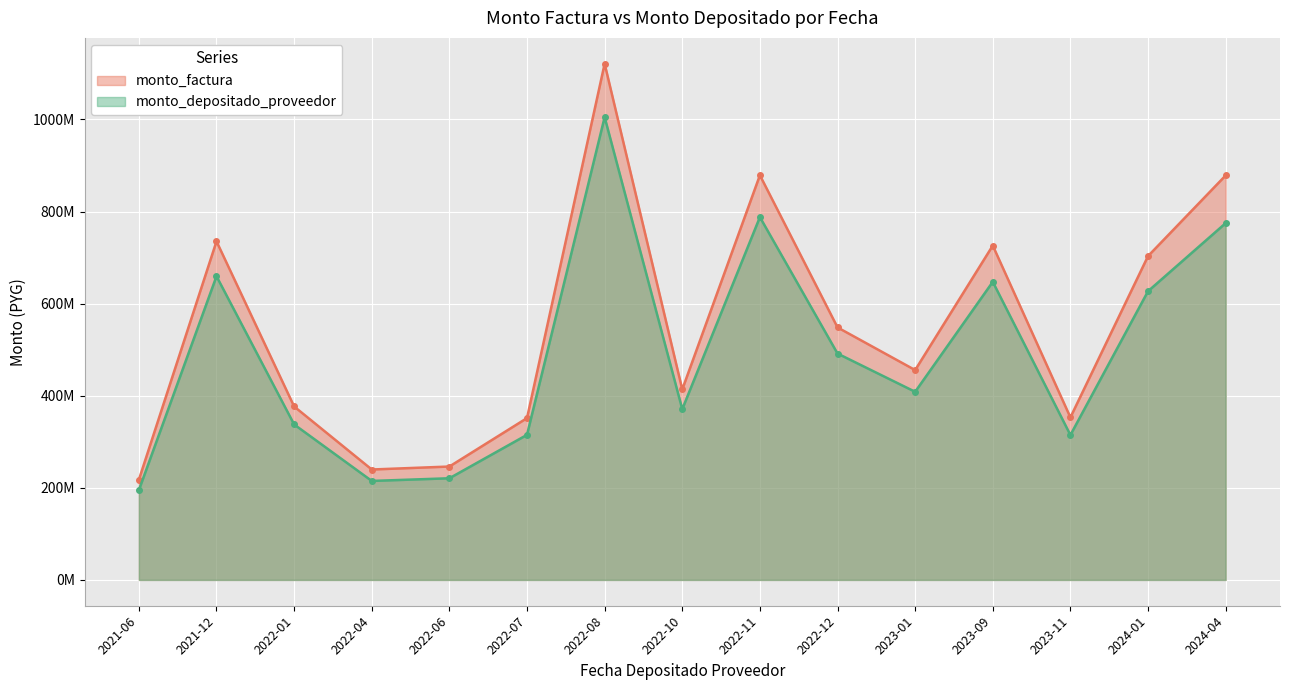

What is the spread (max minus min) of values at 2021-12?

75788308